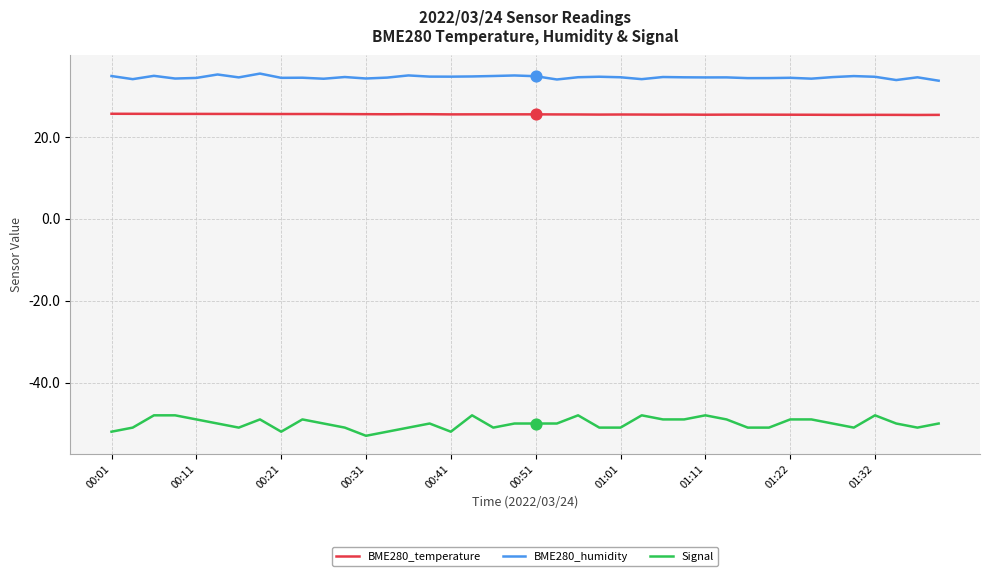

Which series has the largest total across all categories?

BME280_humidity